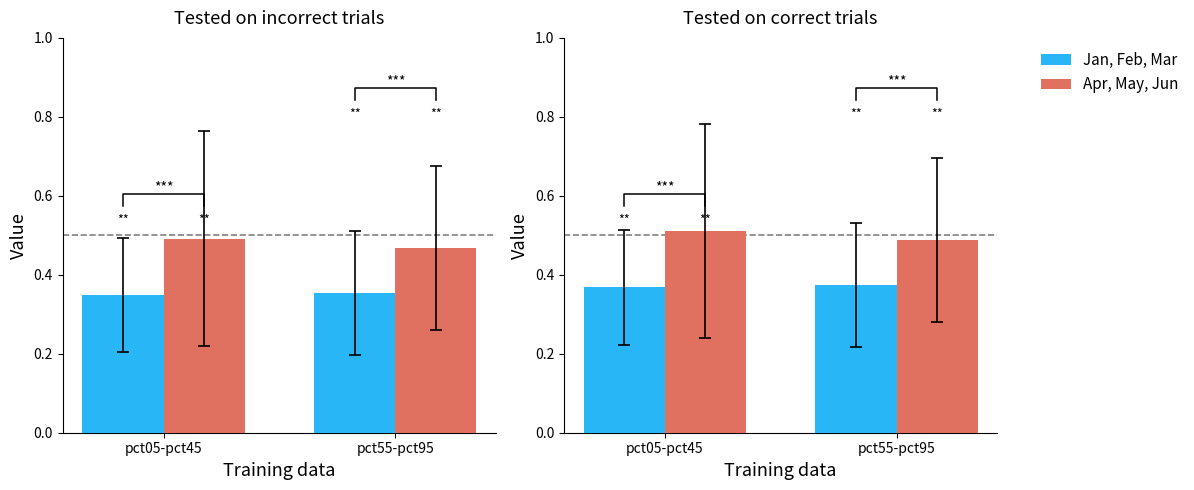

How many series are shown in this chart?

2